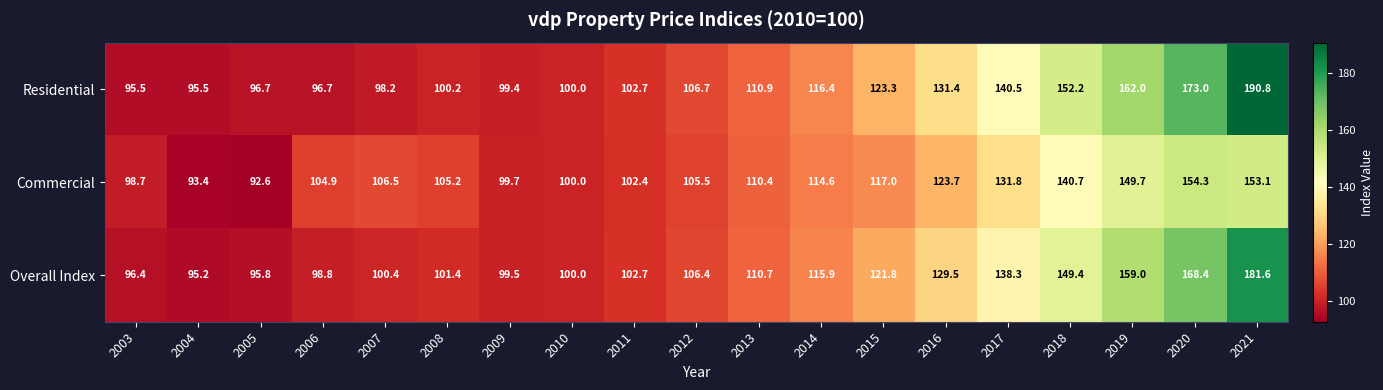

How many distinct data groups are displayed?

3